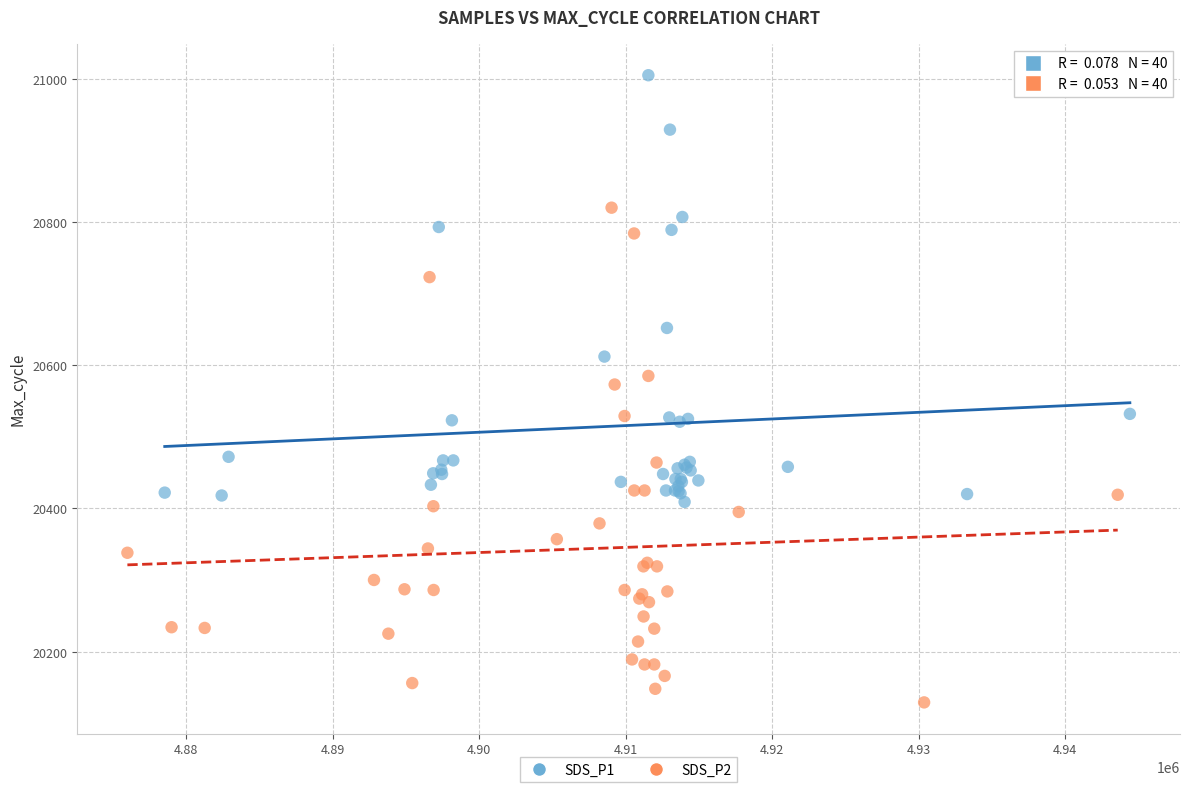

Which series has the widest spread of Y values?

SDS_P2